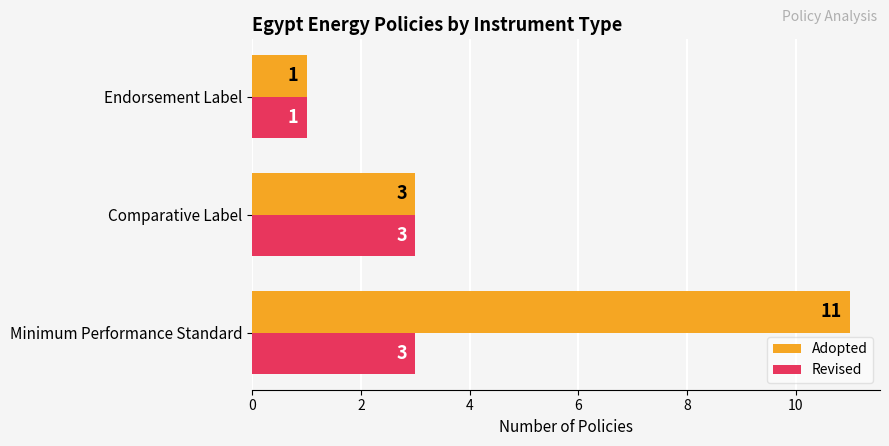

What is the greatest value displayed?

11